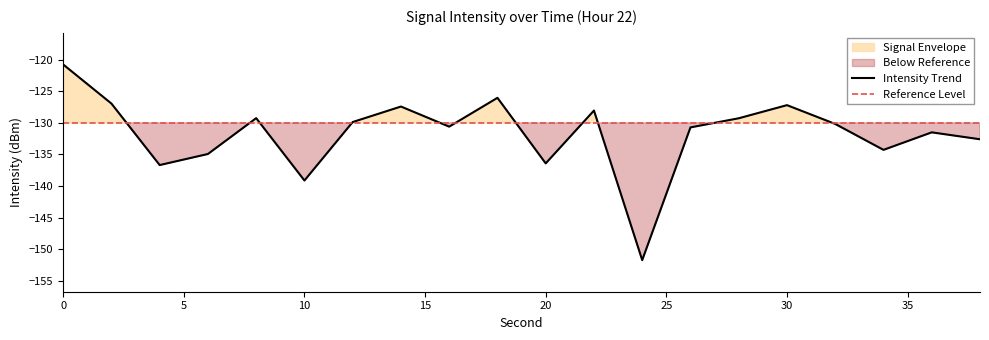

The value at 8 is -210.5. True or false?

False